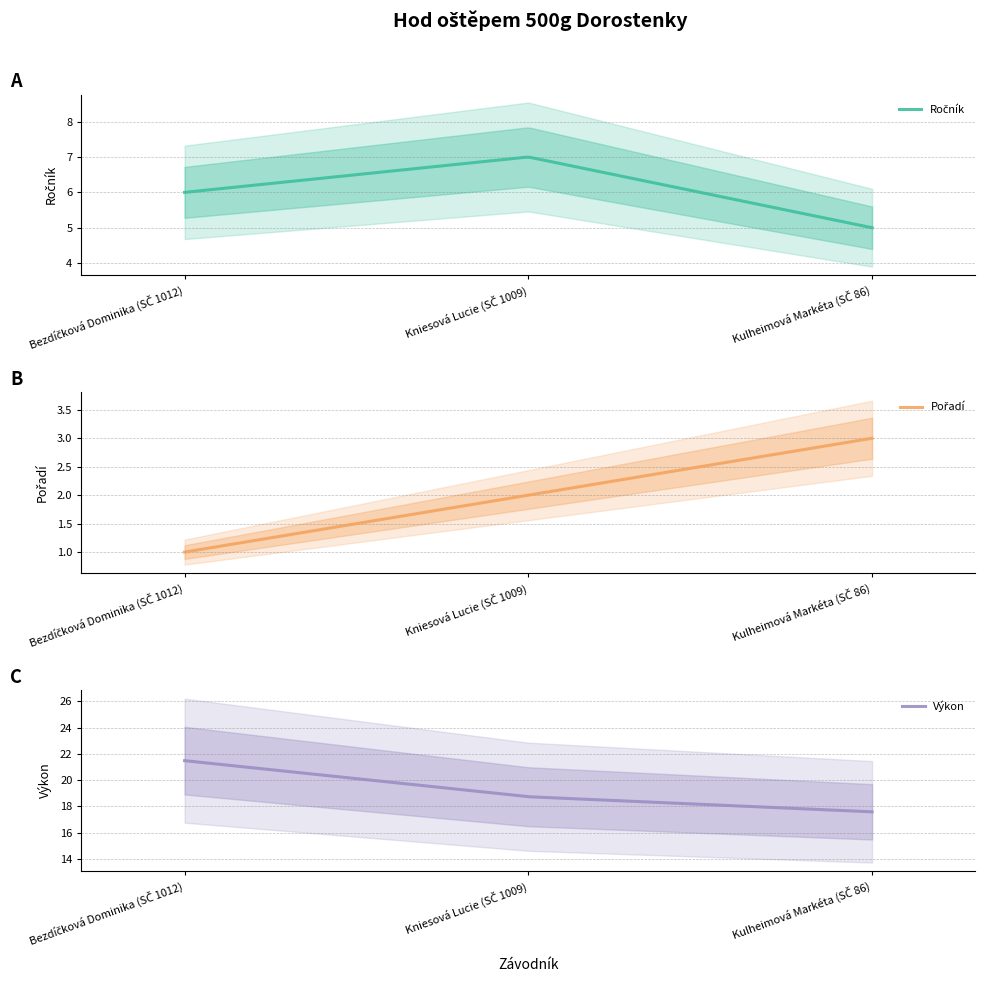

What is the sum of the Pořadí values at Bezdíčková Dominika (SČ 1012) and Kulheimová Markéta (SČ 86)?

4.0